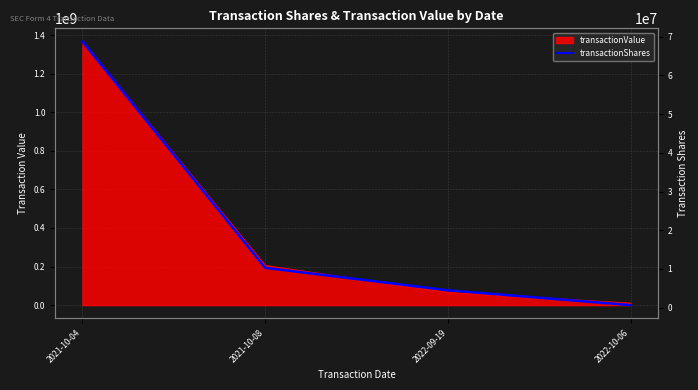

What is the ratio of the value at 2022-09-19 to the value at 2021-10-04?

0.1